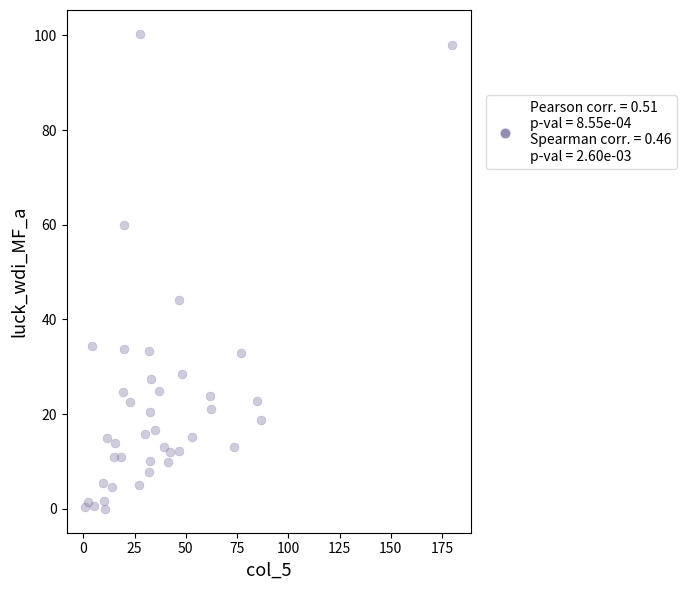

What Y value in the scatter plot is closest to 50?

44.2